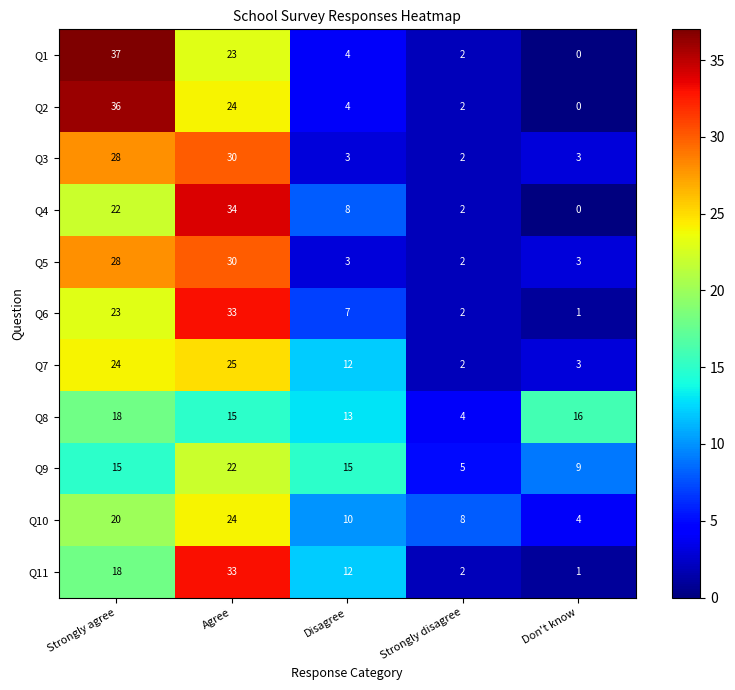

What is the spread (max minus min) of values at Disagree?

12